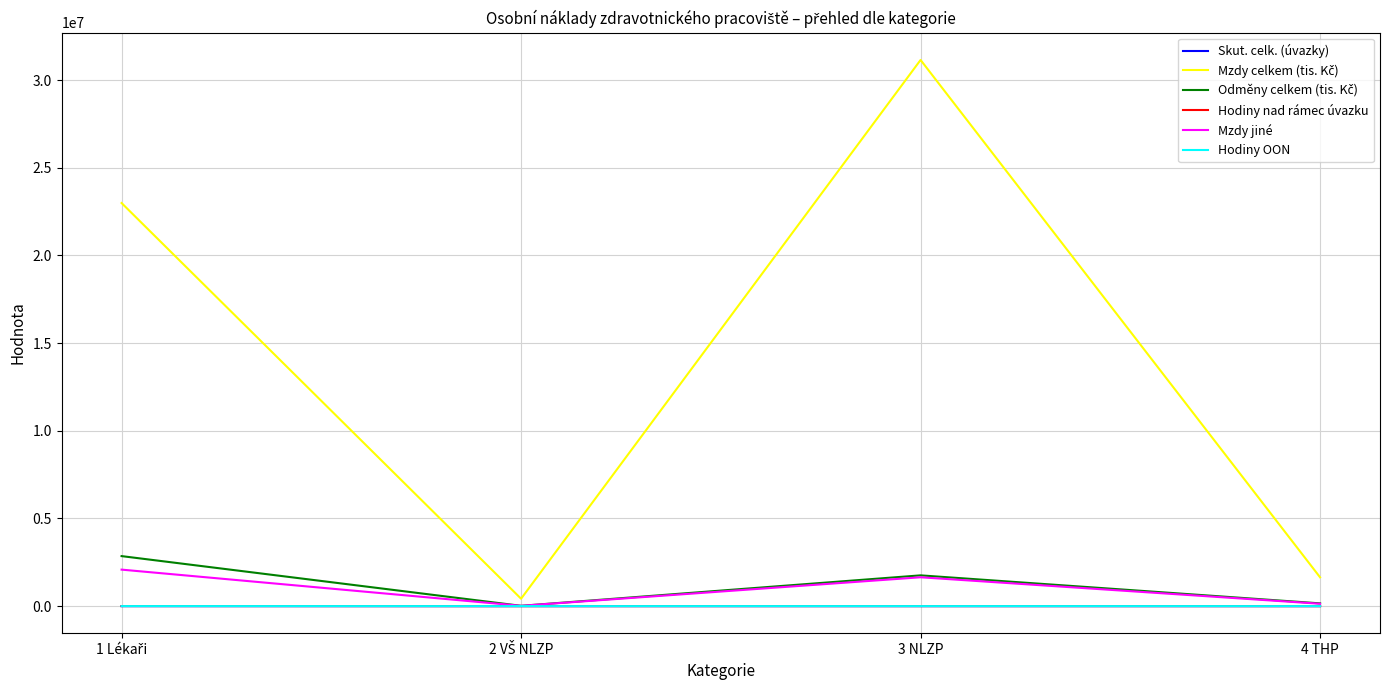

What is the maximum value for Mzdy jiné?

2081324.0